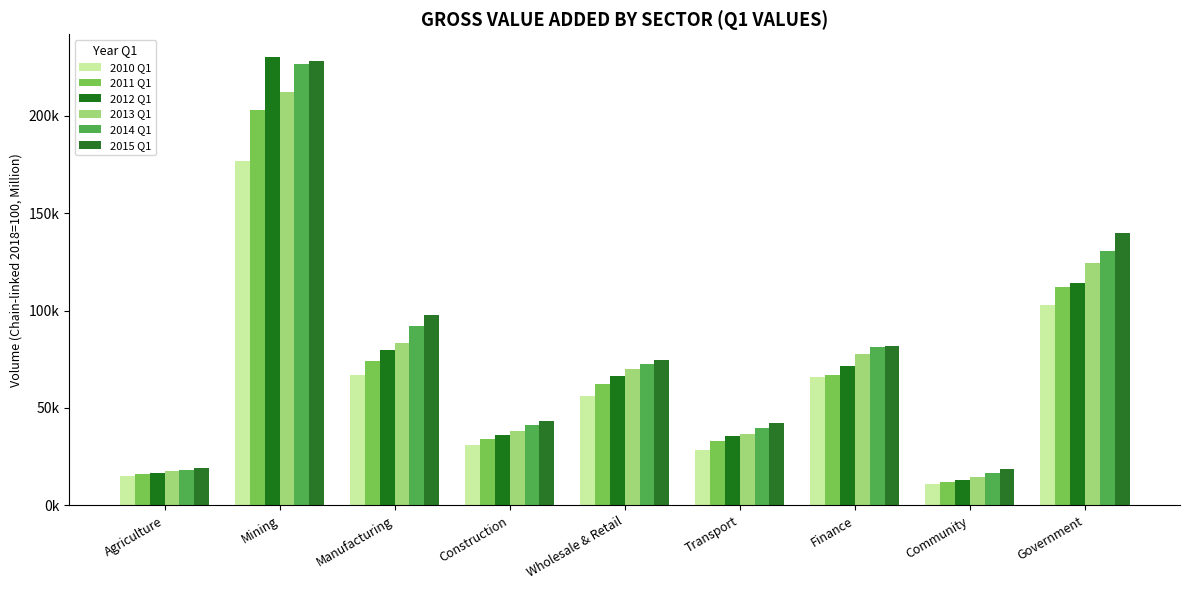

Which series changed the most between Construction and Finance?

2014 Q1